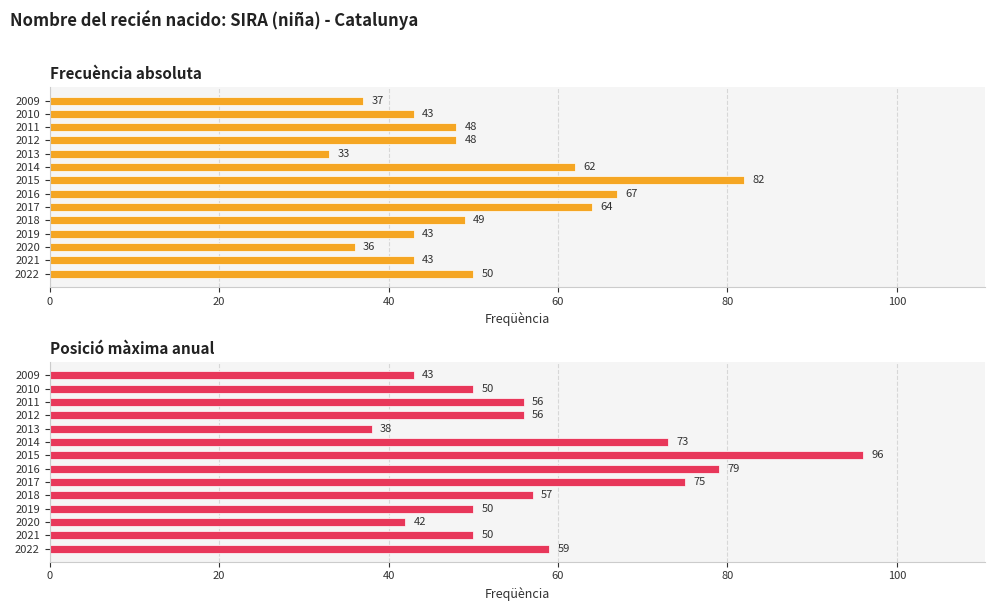

True or false: Frecuència absoluta has a value of 32 at 2015.

False